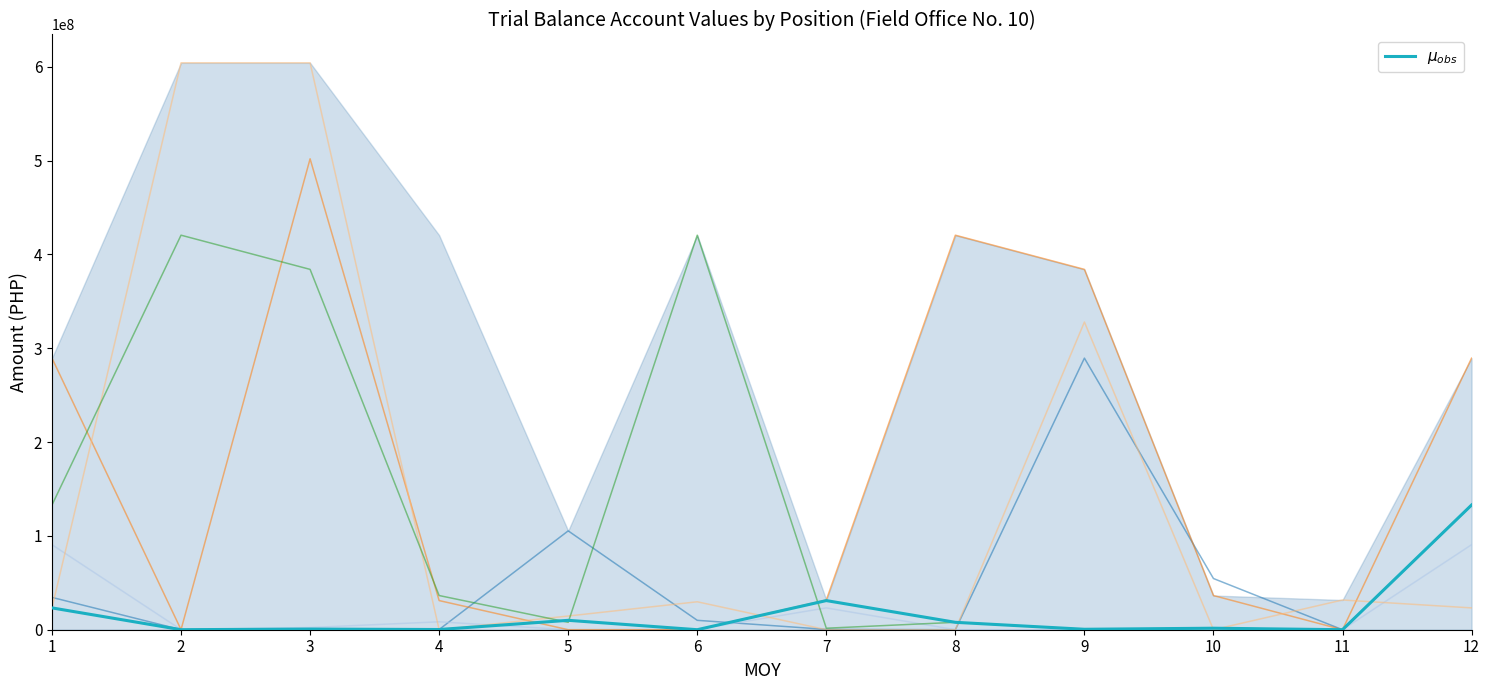

At which category does the chart reach its peak across all series?

2